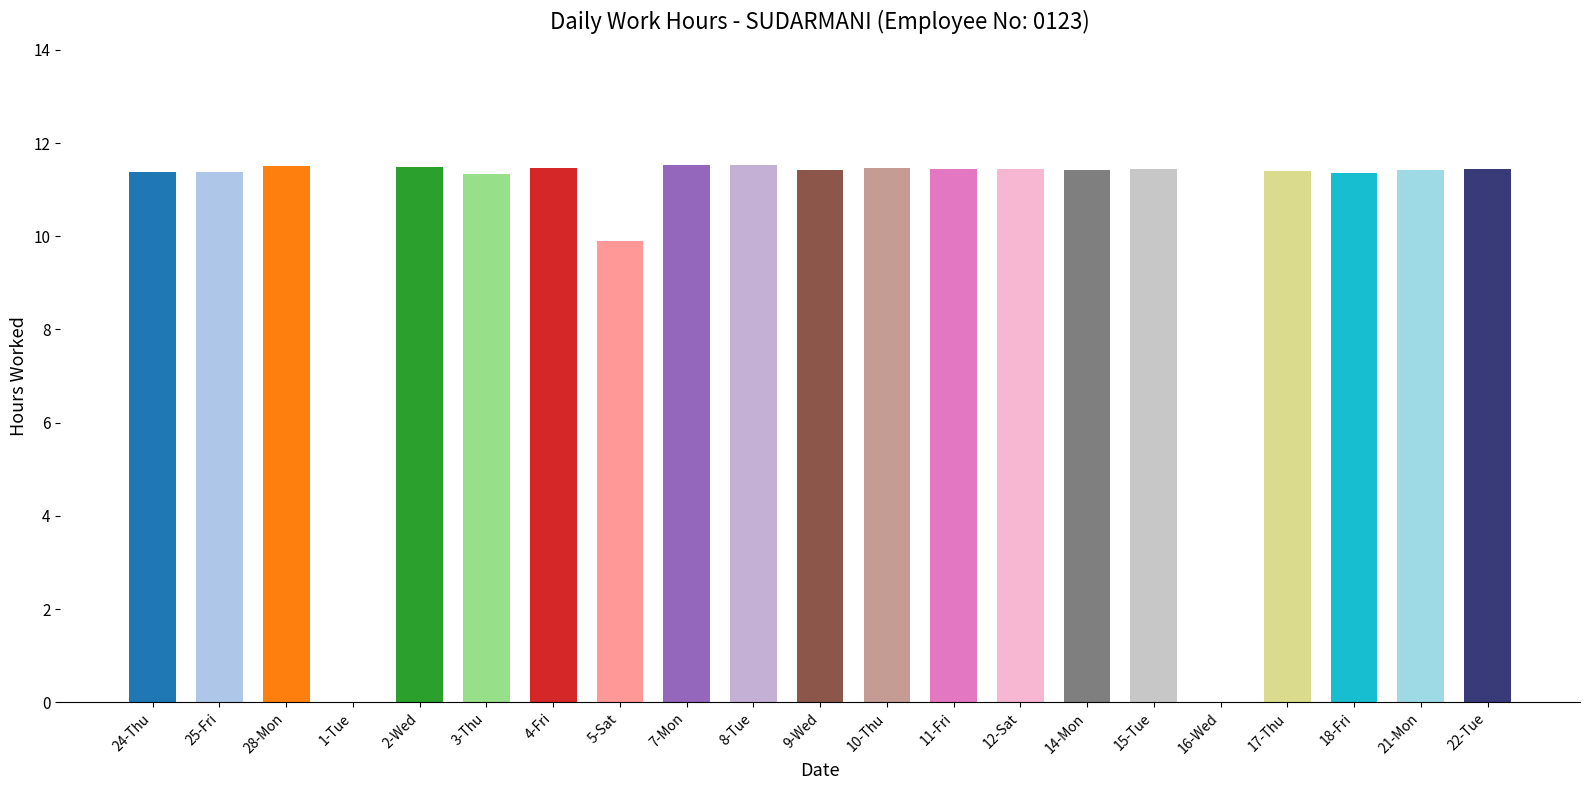

What is the maximum value shown in the chart?

11.5